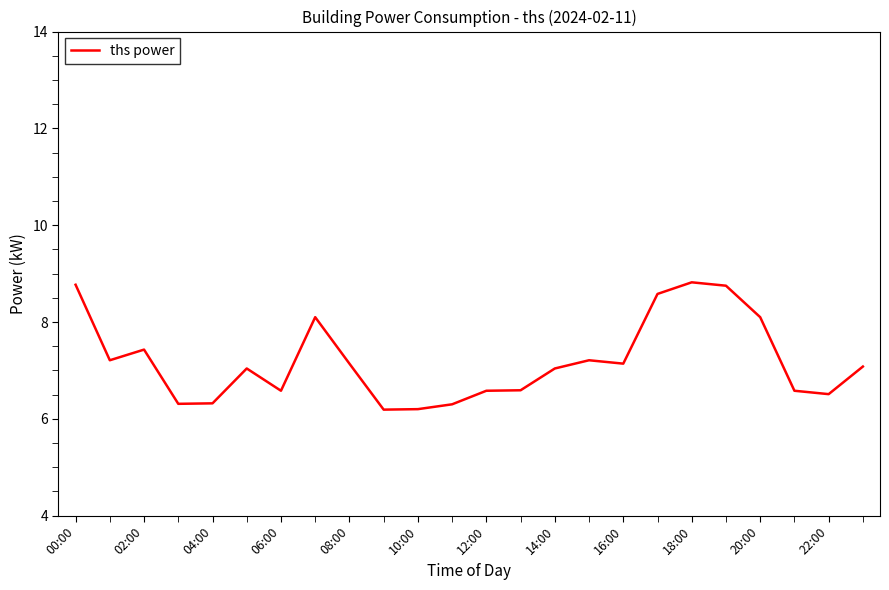

What is the maximum value shown in the chart?

8.8